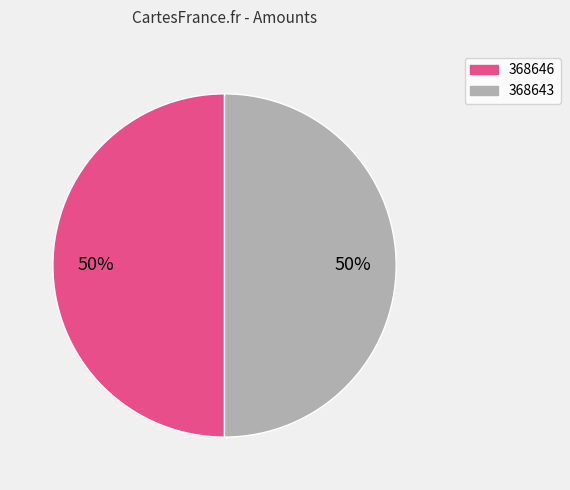

What percentage is the 368643 slice, to the nearest percent?

50%